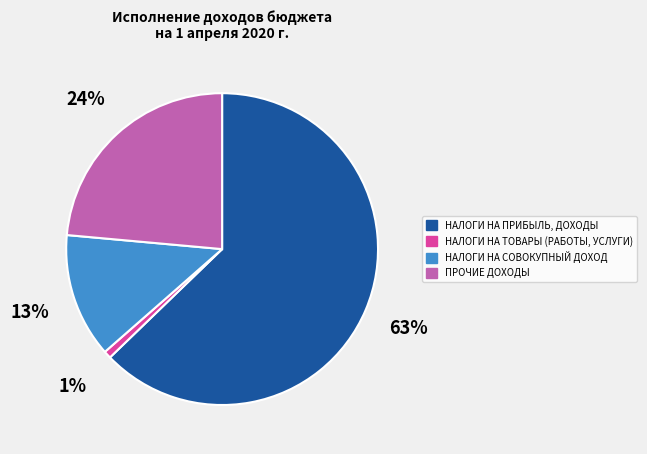

Is there any slice that represents more than half of the pie?

Yes